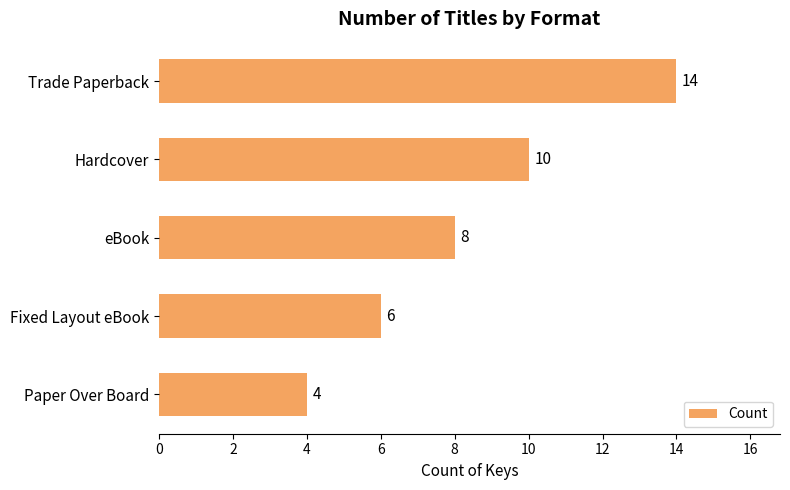

What is the difference between the maximum and minimum values?

10